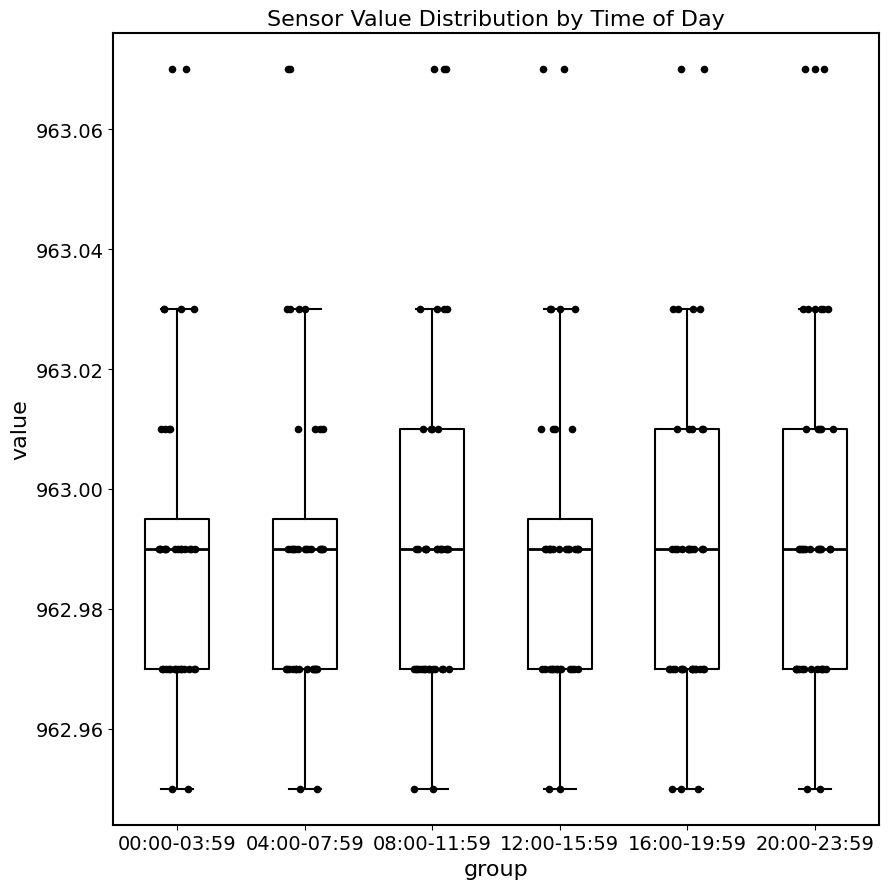

Reading left to right, transcribe this box plot: for each box, give where its median line is, the range the box spans, and where its two whiskers end, as read against the y-axis. The values are not printed on the chart, so give them approximately, as read against the axis.

00:00-03:59: median 962.990, box 962.970 to 962.996, whiskers 962.950 to 963.030
04:00-07:59: median 962.990, box 962.970 to 962.996, whiskers 962.950 to 963.030
08:00-11:59: median 962.990, box 962.970 to 963.010, whiskers 962.950 to 963.030
12:00-15:59: median 962.990, box 962.970 to 962.996, whiskers 962.950 to 963.030
16:00-19:59: median 962.990, box 962.970 to 963.010, whiskers 962.950 to 963.030
20:00-23:59: median 962.990, box 962.970 to 963.010, whiskers 962.950 to 963.030